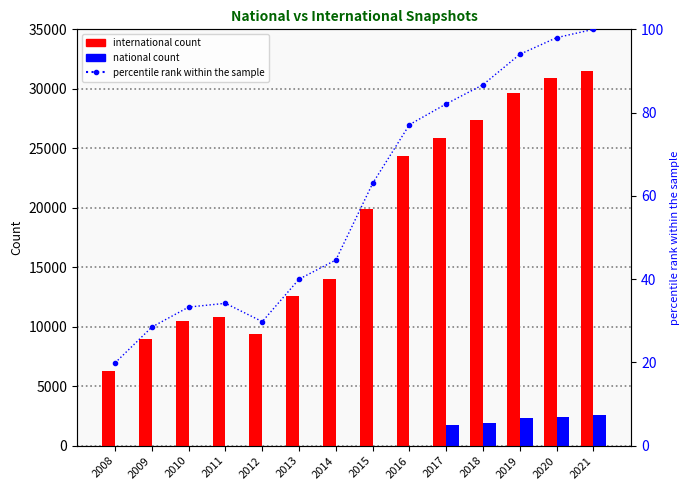

Which series has the largest total across all categories?

international